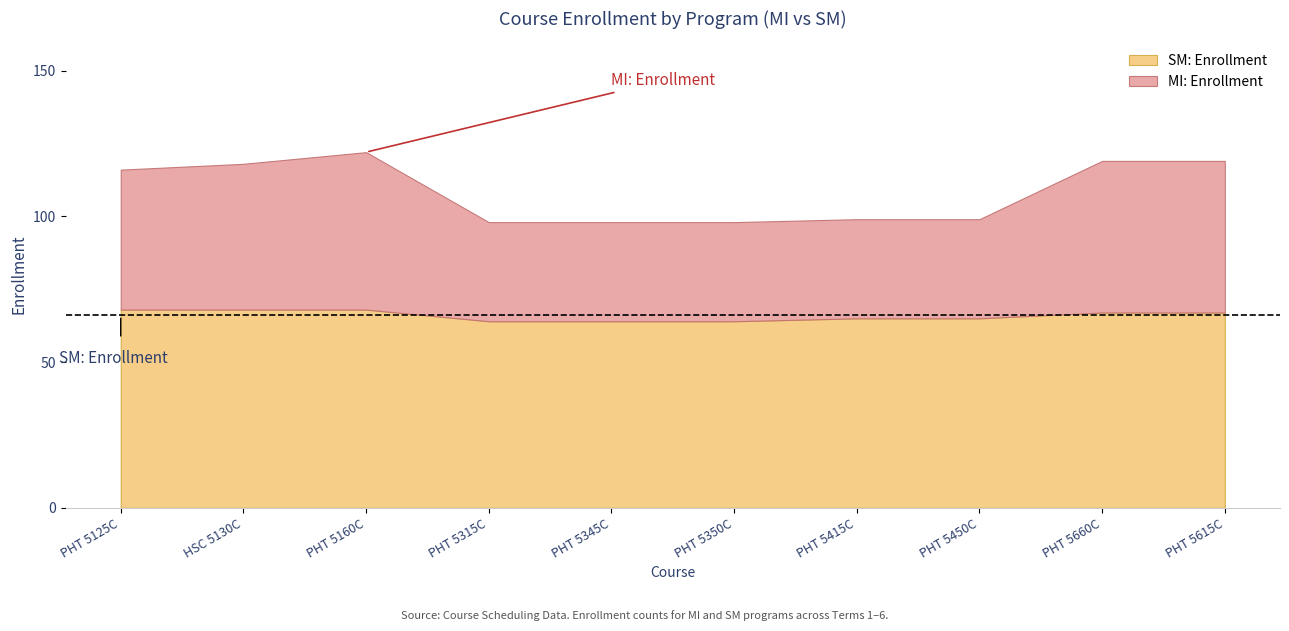

True or false: MI: Enrollment and SM: Enrollment intersect in this chart.

False